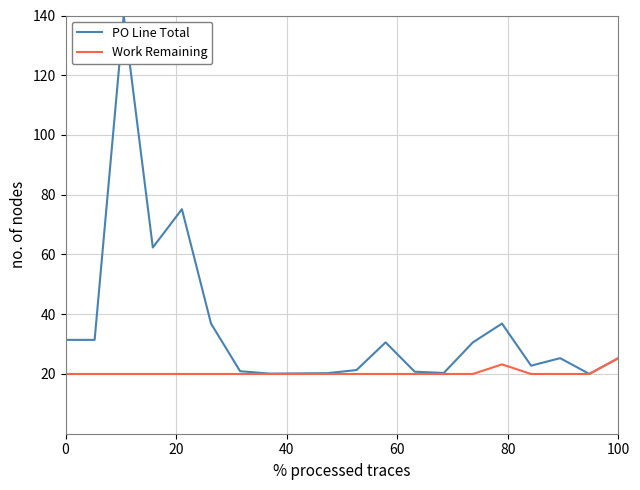

Which series has the largest total across all categories?

PO Line Total